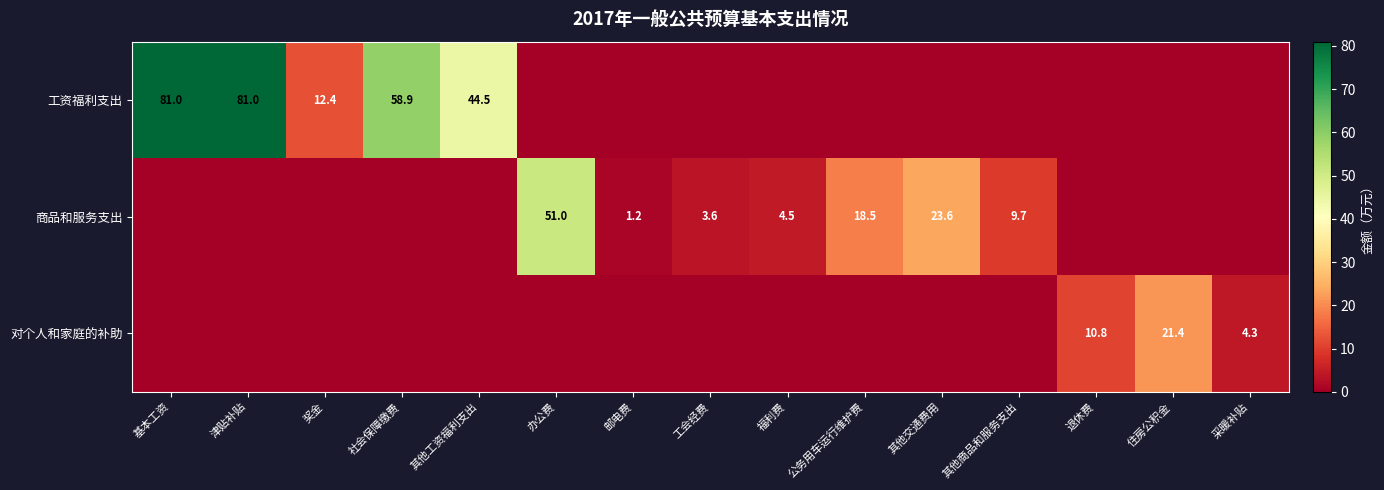

The 工资福利支出 series shows 139.8 at 基本工资. True or false?

False